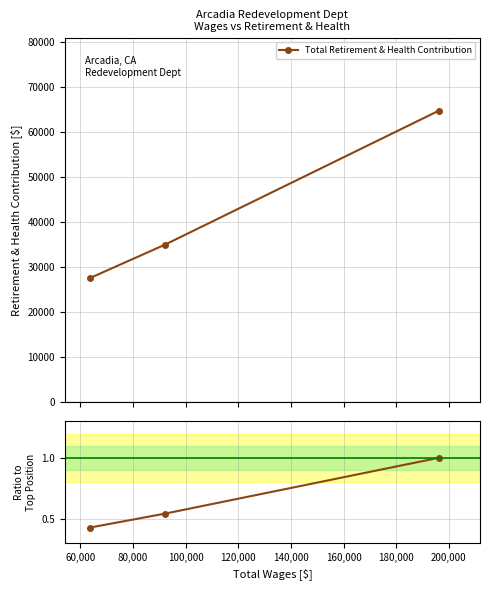

What is the minimum value for Ratio to top position?

0.4